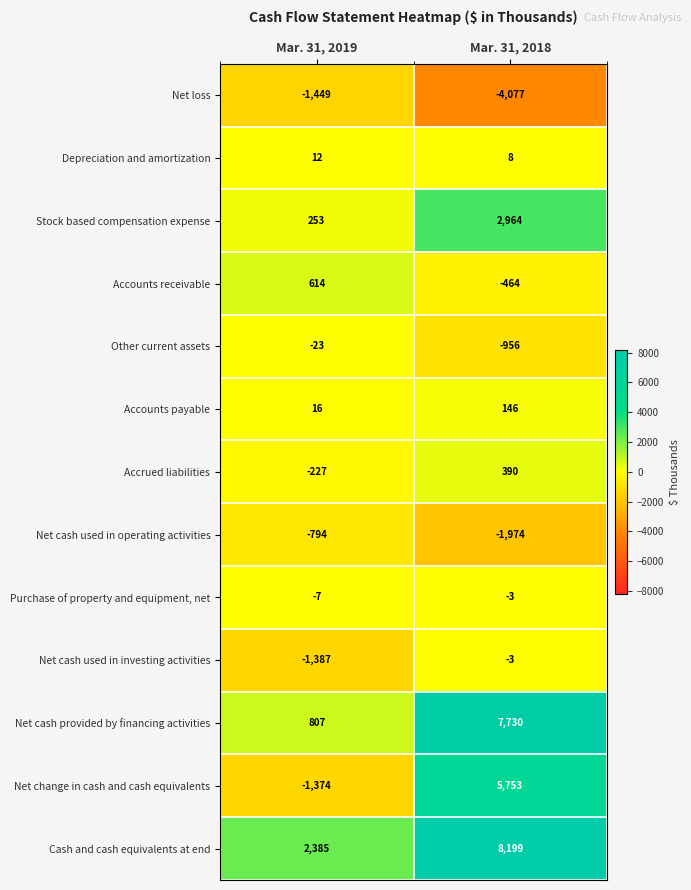

Count the number of data series in this chart.

13